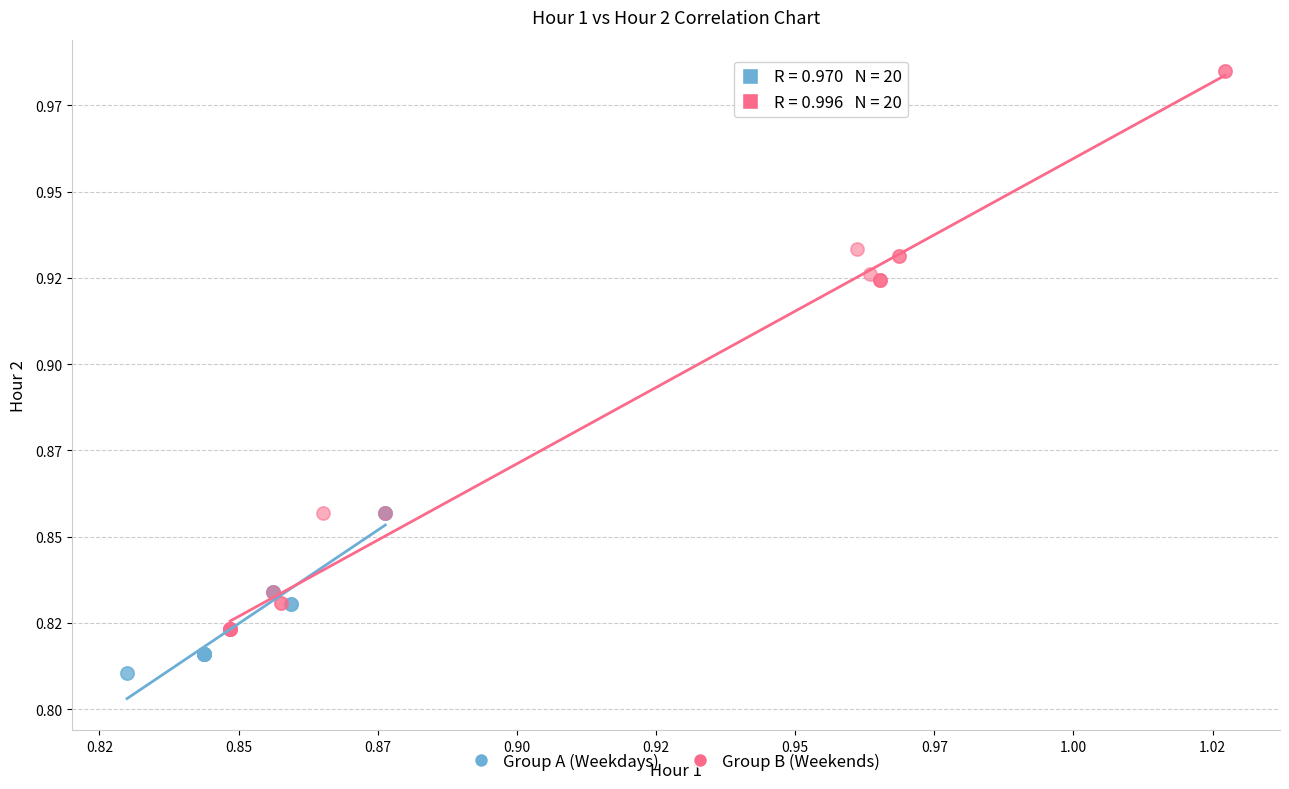

What are all the series names shown in the legend?

Group A (Weekdays), Group B (Weekends)